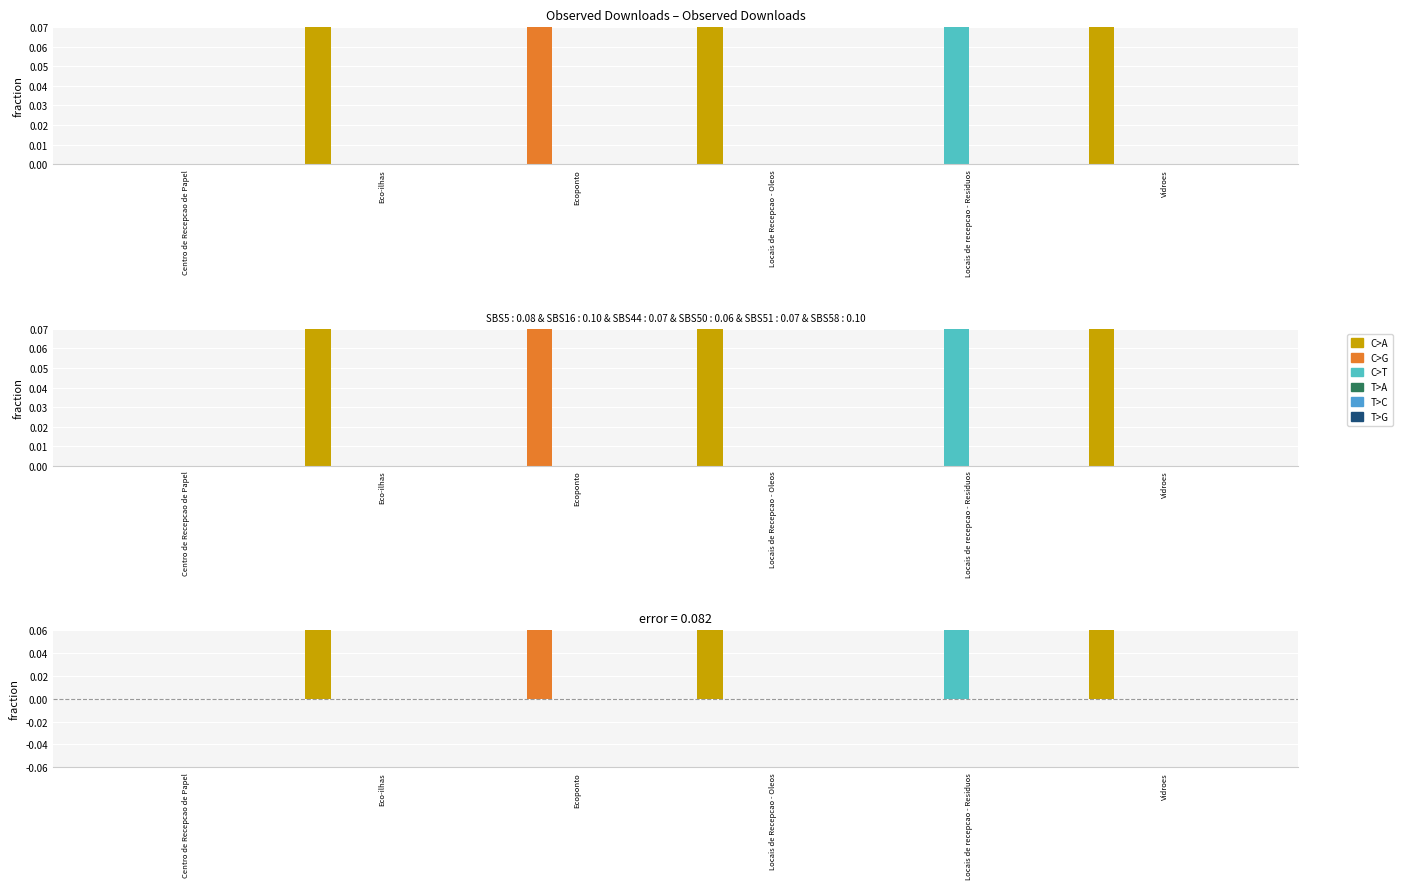

What is the difference between the highest and lowest values at Eco-ilhas?

0.2